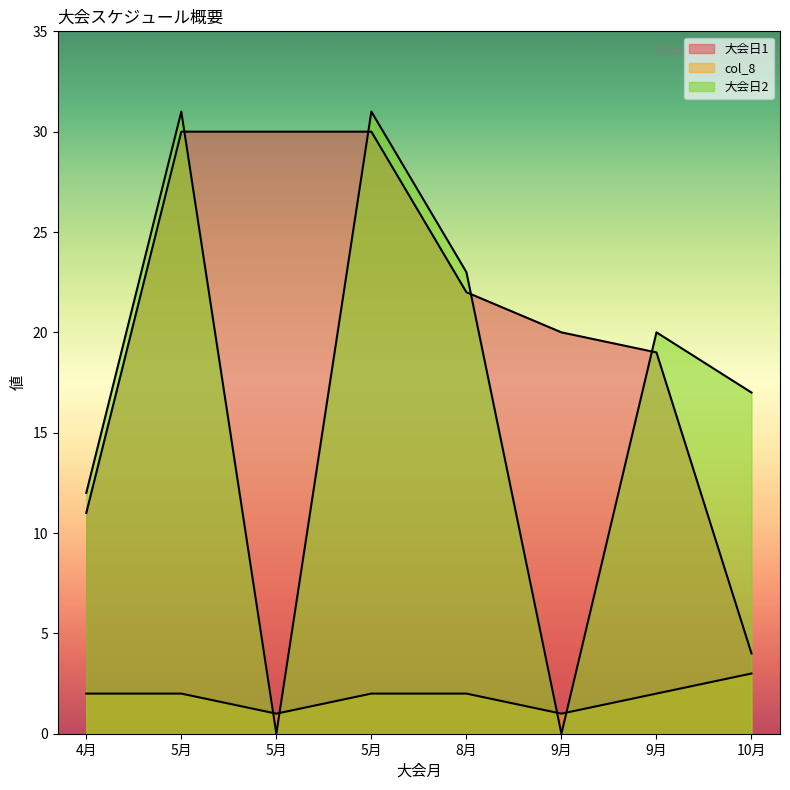

True or false: col_8 and 大会日2 intersect in this chart.

True